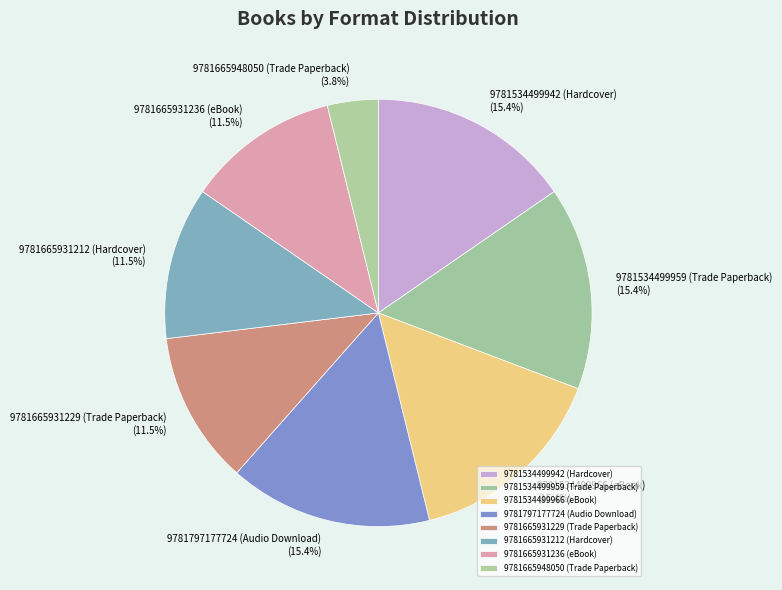

Is 9781665931212 (Hardcover) the majority of the pie?

No